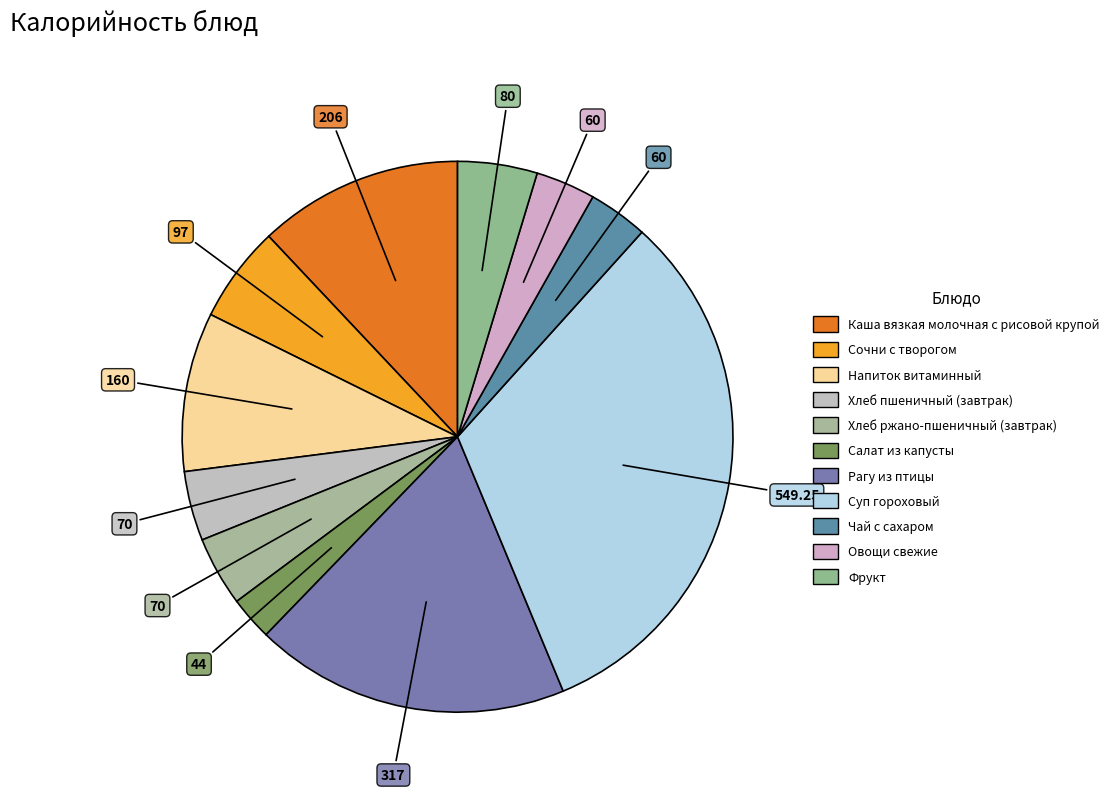

Which has a higher value, Салат из капусты or Напиток витаминный?

Напиток витаминный